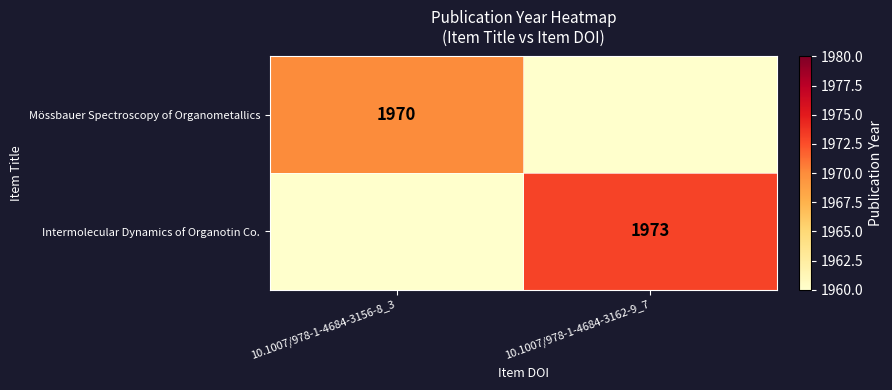

The Mössbauer Spectroscopy of Organometallics series shows 3520 at 10.1007/978-1-4684-3156-8_3. True or false?

False